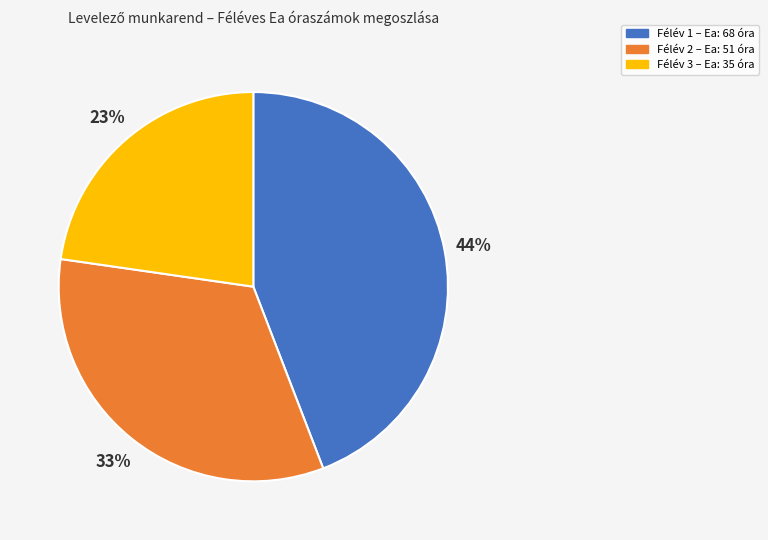

To the nearest percent, what is the difference between the largest and smallest slice percentages?

21%